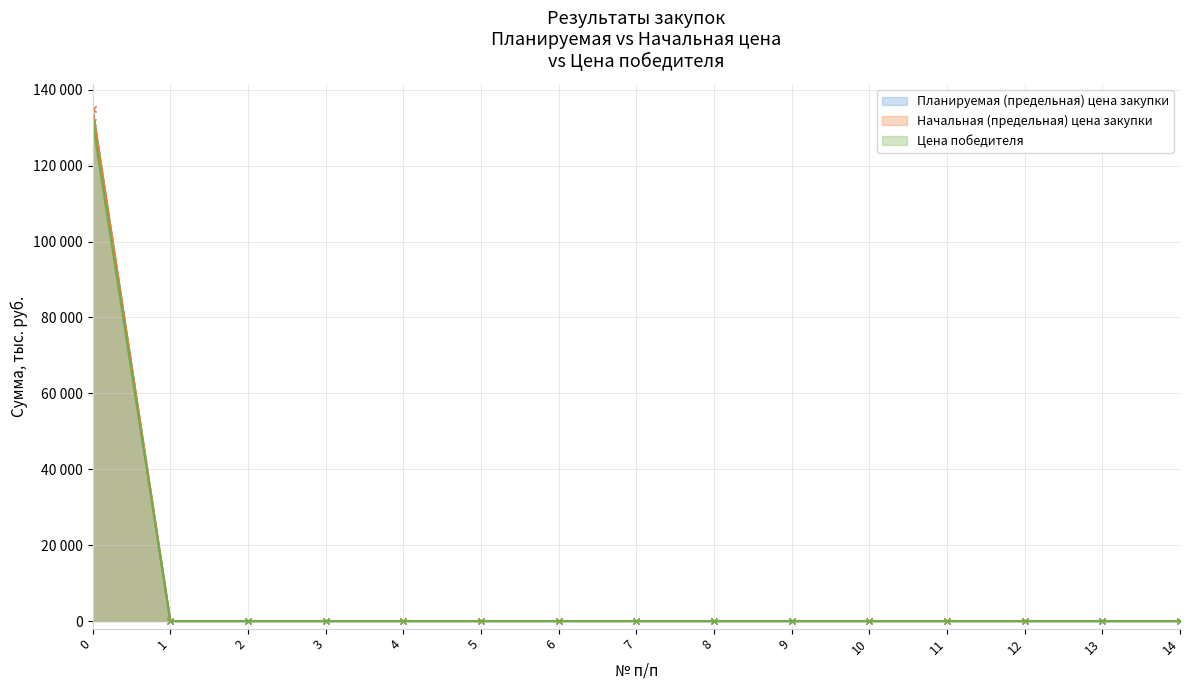

True or false: Планируемая (предельная) цена закупки has more than 1 interior local peaks.

False